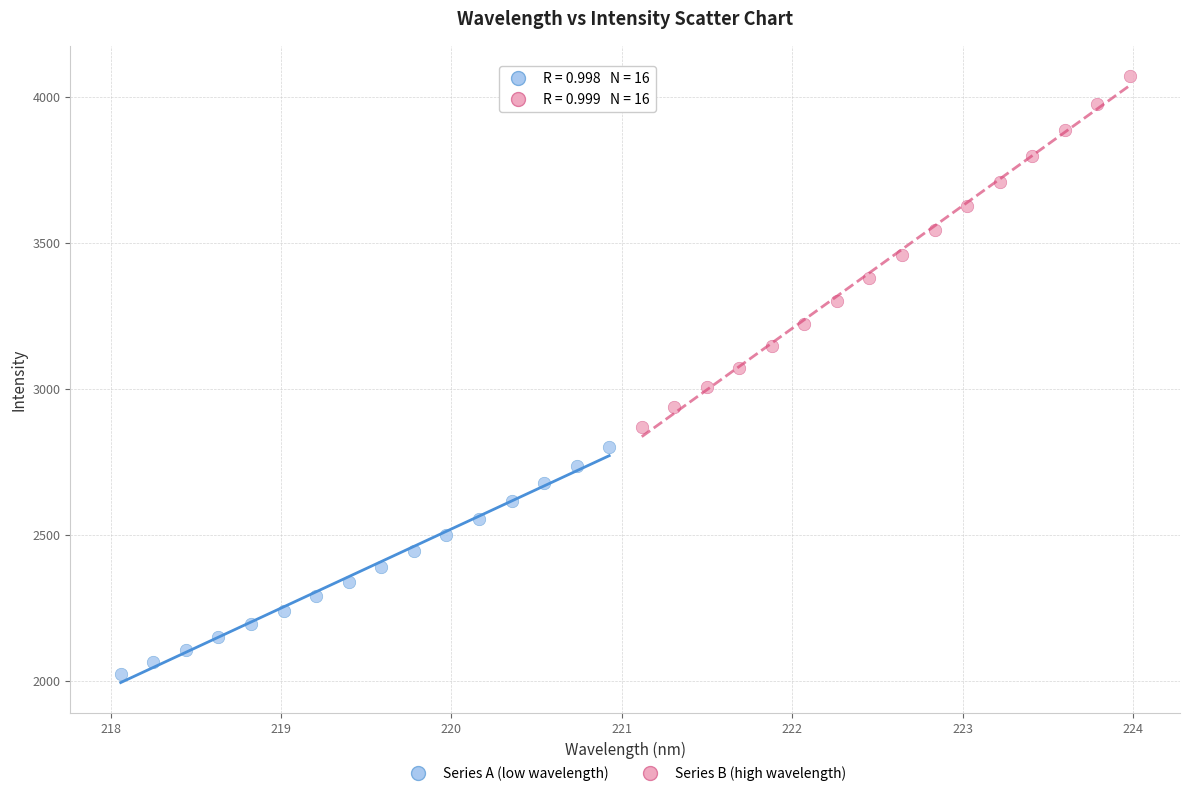

Which series reaches the minimum Y coordinate?

Series A (low wavelength)